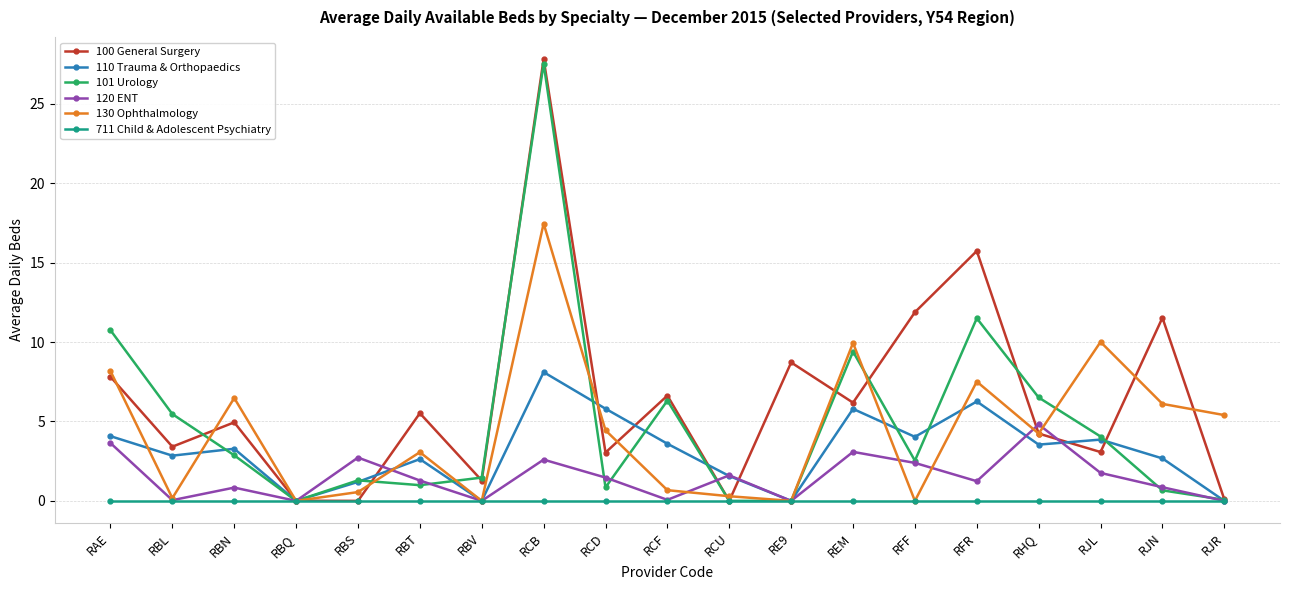

At how many categories does at least one series exceed 14?

2